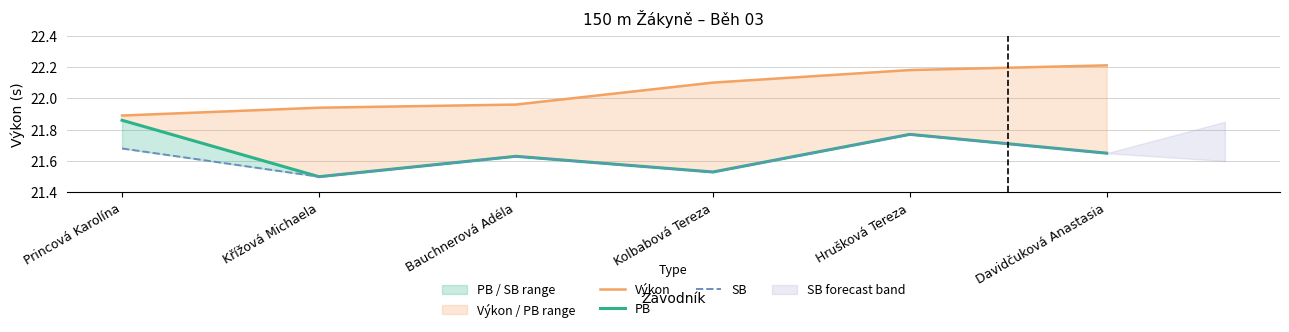

What is the smallest value displayed?

21.5